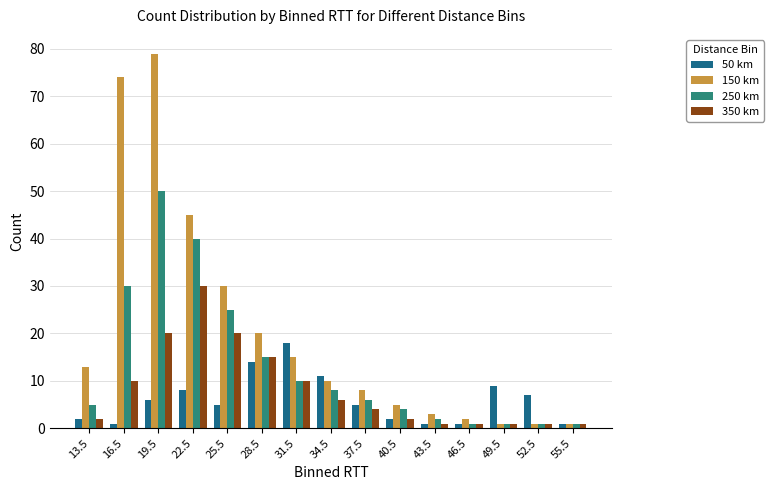

Rank the series by their average value, from highest to lowest.

150 km, 250 km, 350 km, 50 km